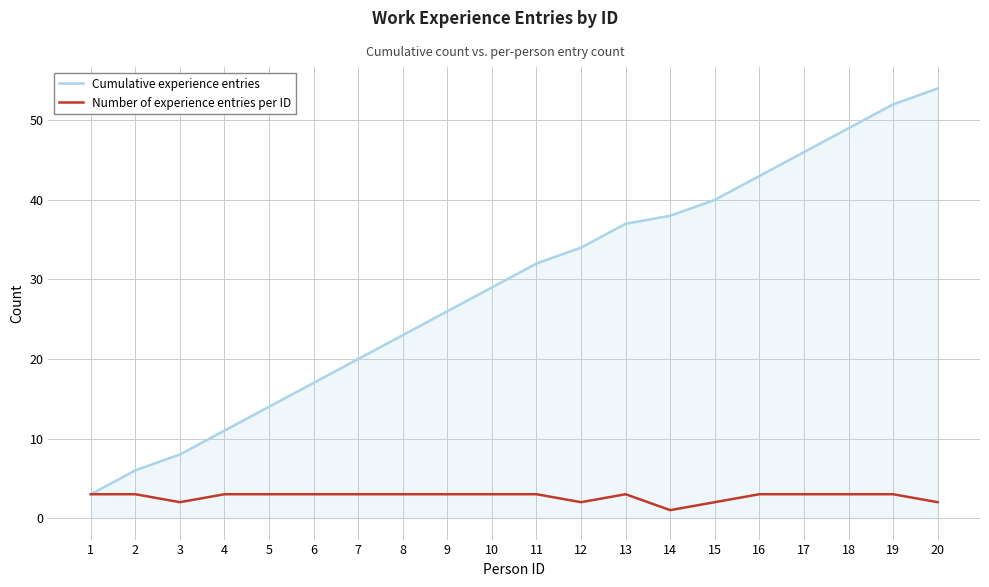

What is the highest value of the Cumulative experience entries series?

54